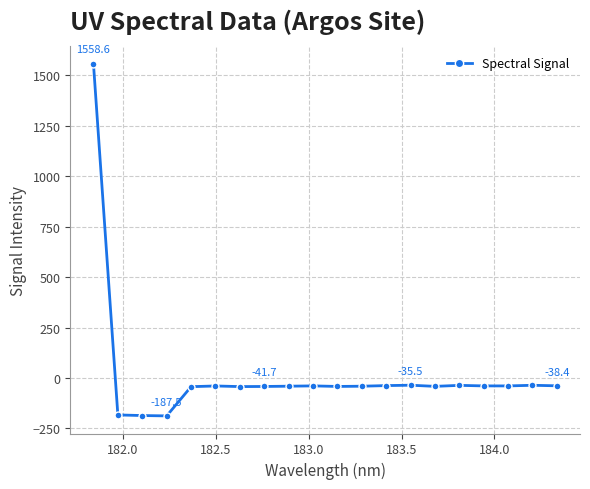

Does the chart display data point markers on the line(s)?

Yes